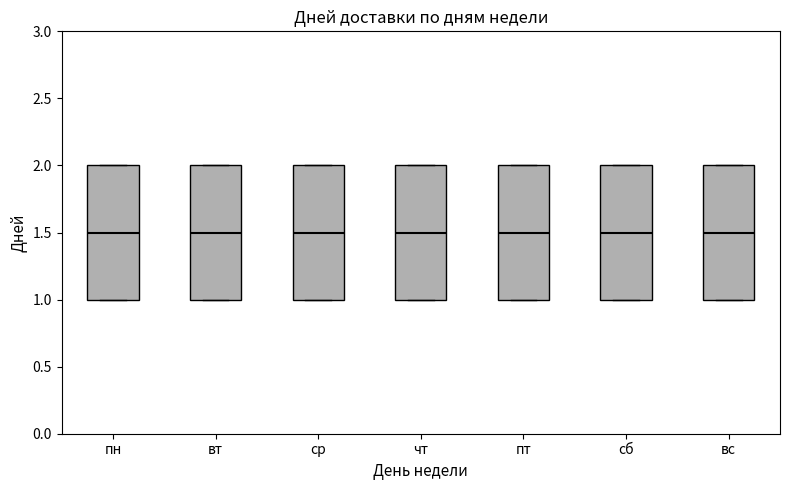

Where does the median line of the box for вт sit on the y-axis? The values are not printed on the chart, so give them approximately, as read against the axis.

1.5